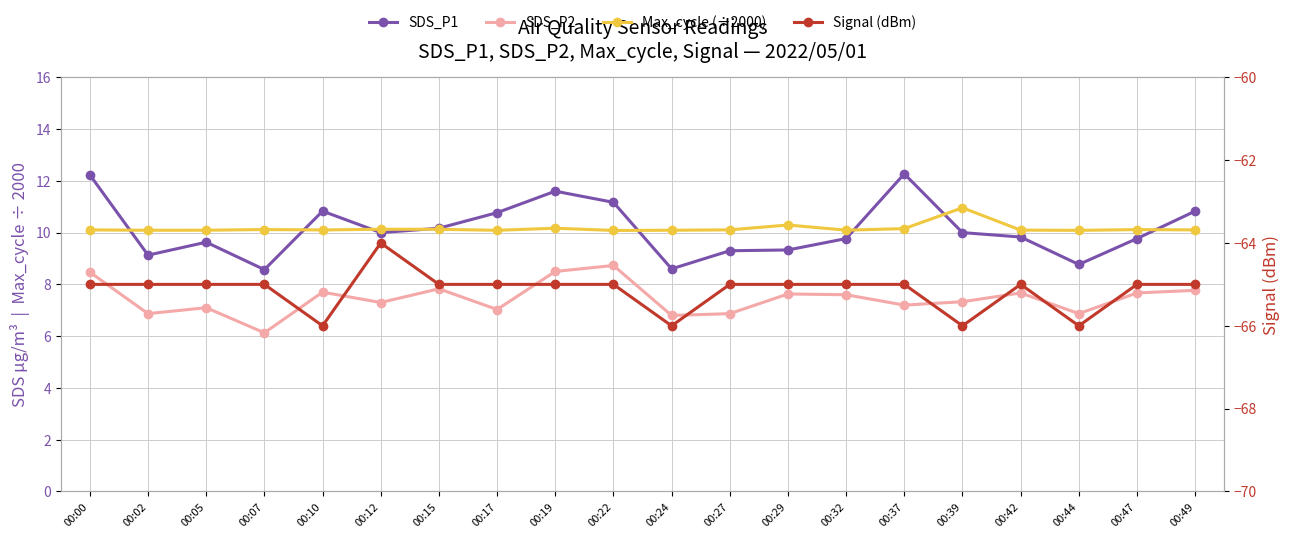

Rank the categories by Signal (dBm) value from lowest to highest.

00:10, 00:24, 00:39, 00:44, 00:00, 00:02, 00:05, 00:07, 00:15, 00:17, 00:19, 00:22, 00:27, 00:29, 00:32, 00:37, 00:42, 00:47, 00:49, 00:12